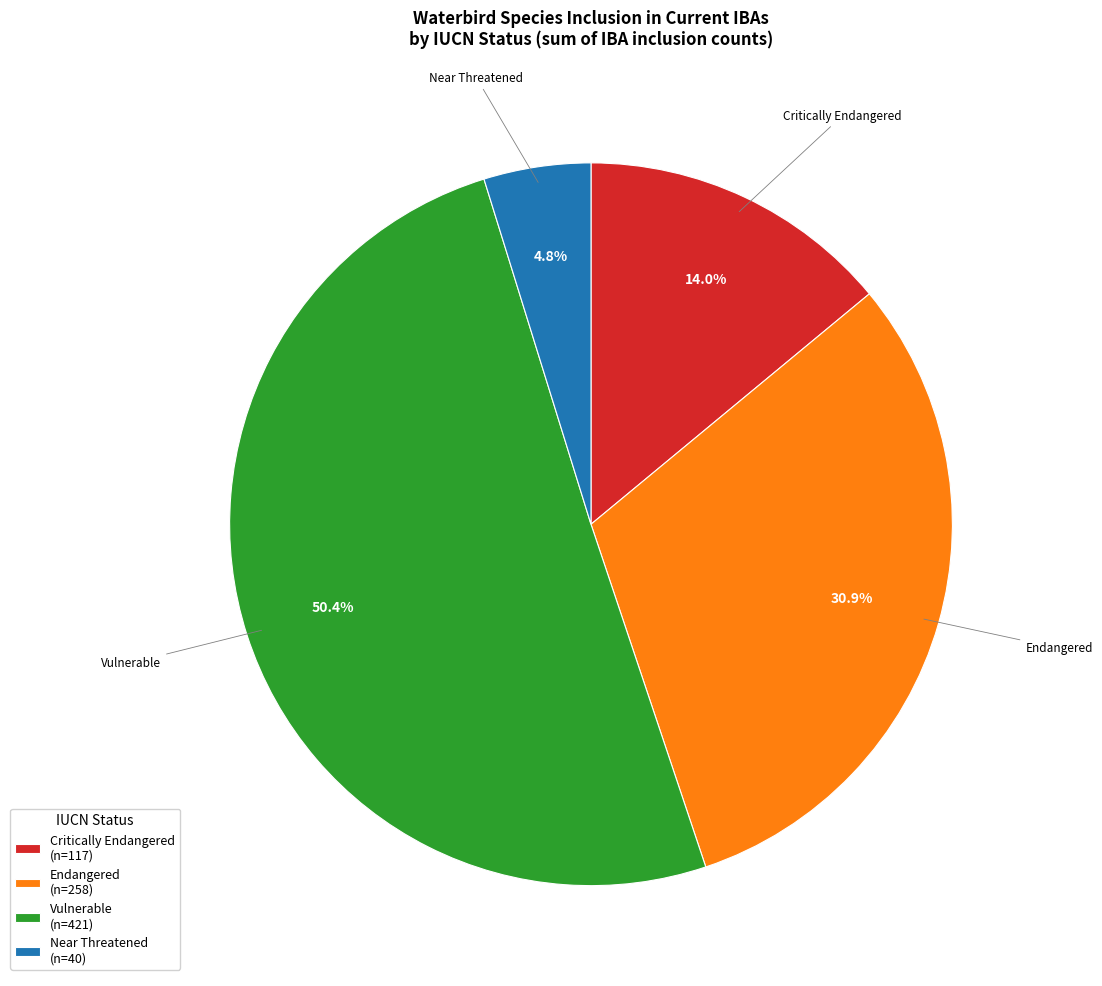

Does any single category account for the majority?

Yes